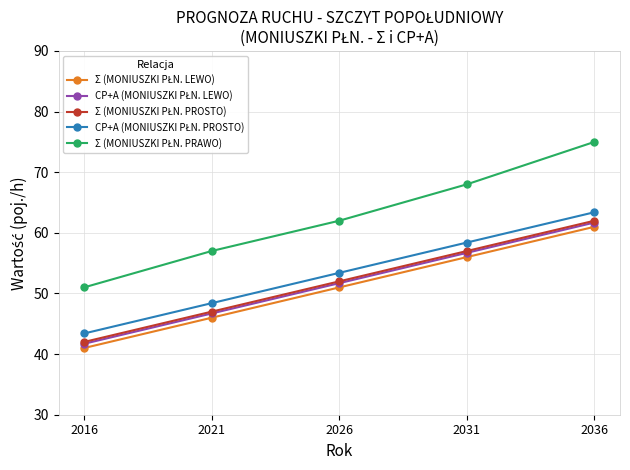

What is the spread (max minus min) of values at 2026?

11.0